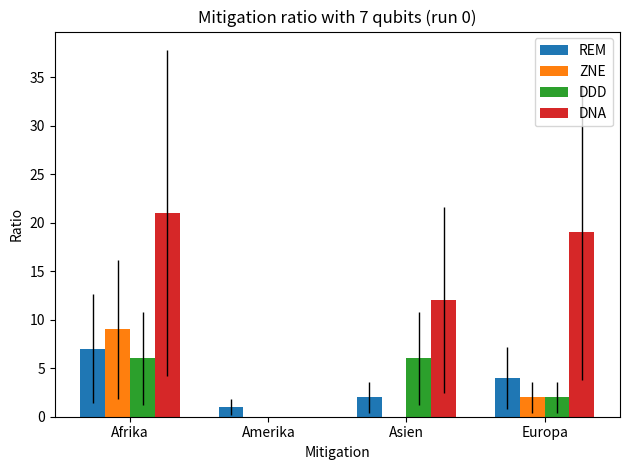

Where does the REM series first go above 4?

Afrika